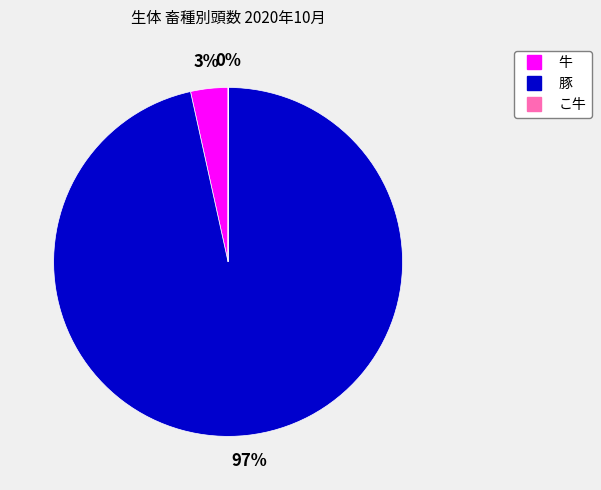

What percentage is the 豚 slice, to the nearest percent?

97%